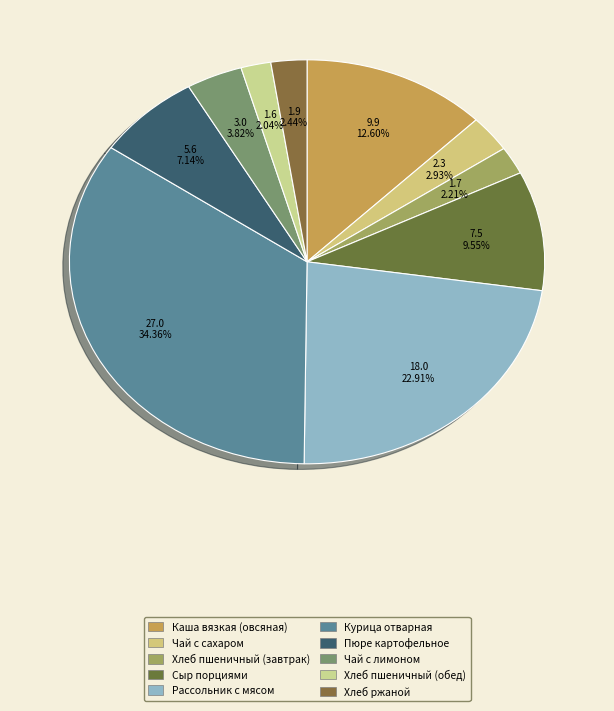

Between Сыр порциями and Курица отварная, which is larger?

Курица отварная